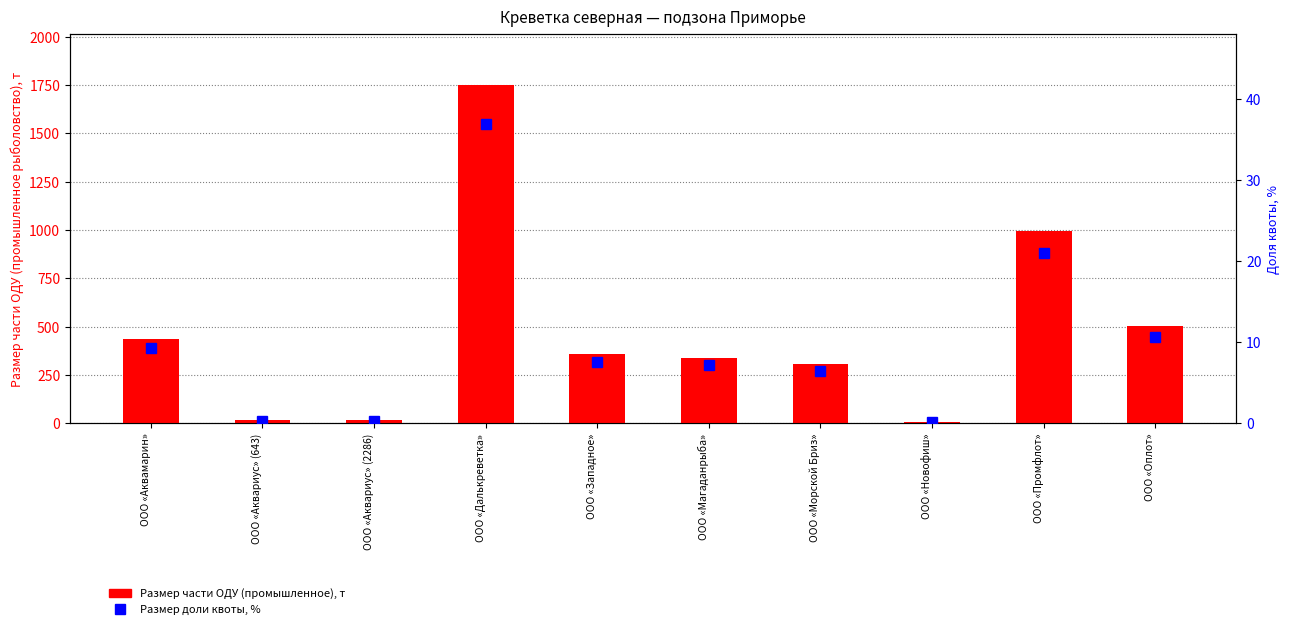

What is the spread (max minus min) of values at ООО «Аквамарин»?

429.4